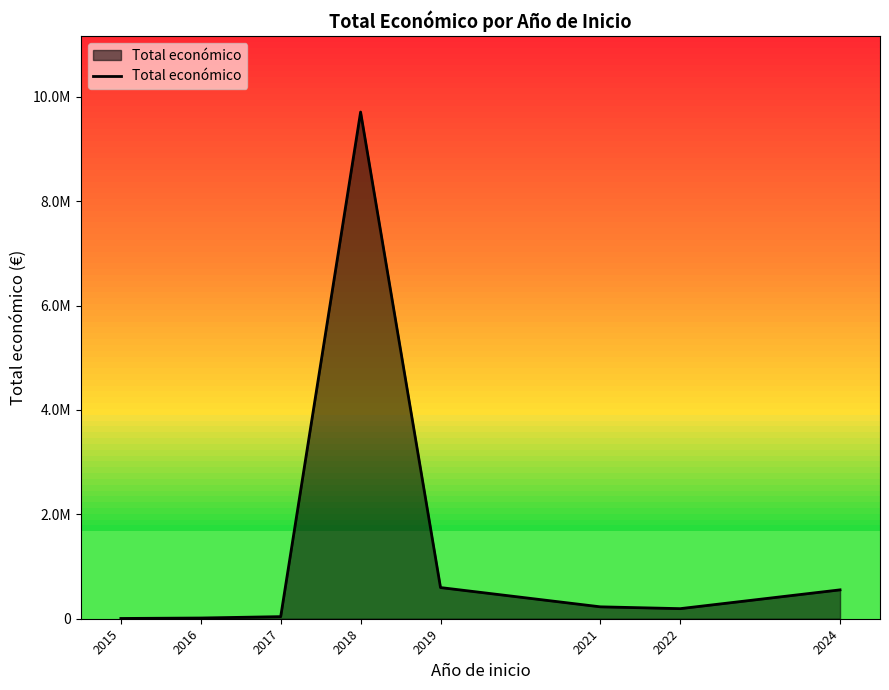

What is the approximate value at 2018, to the nearest 10?

9706890